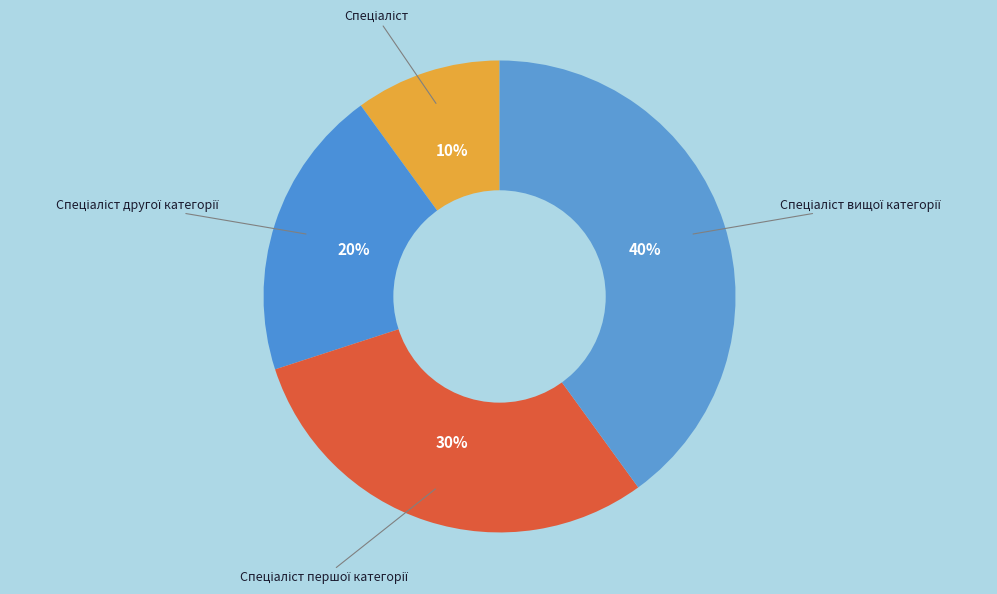

To the nearest percent, what is the average slice percentage?

25%